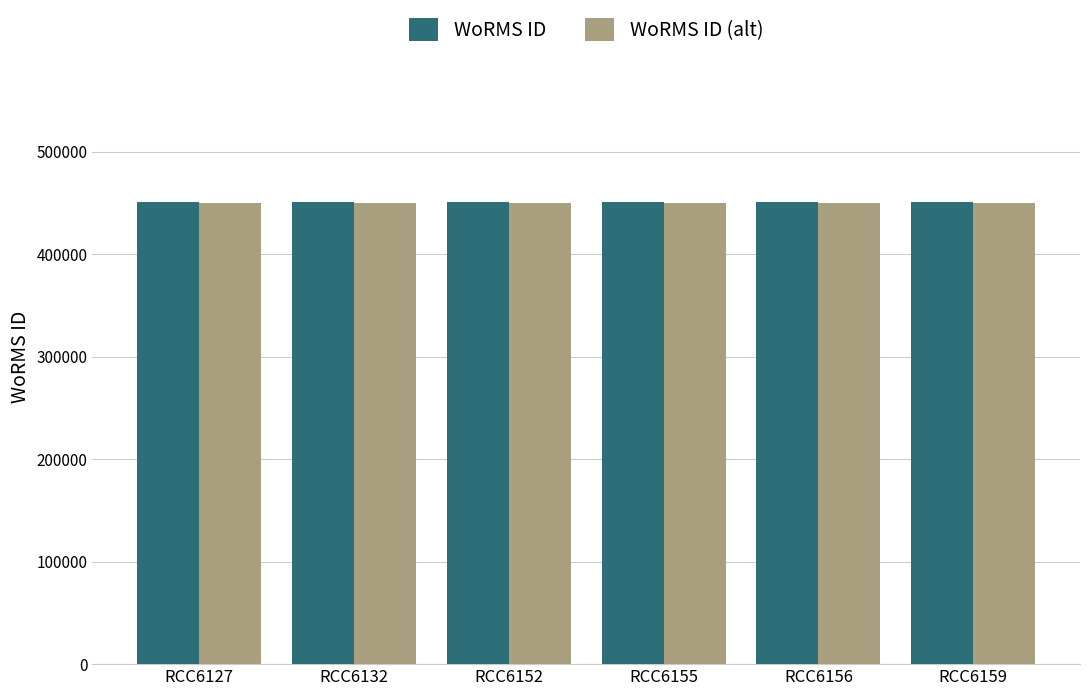

The WoRMS ID series shows 450619 at RCC6152. True or false?

True